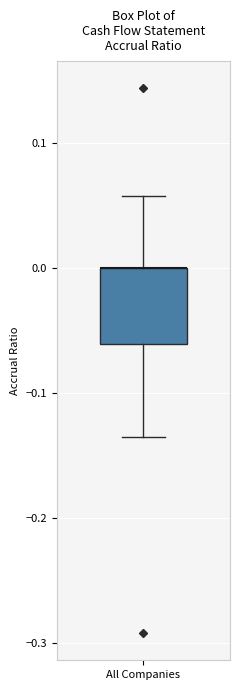

Transcribe this box plot: give where the median line is, the range the box spans, and where the two whiskers end, as read against the y-axis. The values are not printed on the chart, so give them approximately, as read against the axis.

median 0.00 (drawn on the box's upper edge), box -0.06 to 0.00, whiskers -0.14 to 0.06